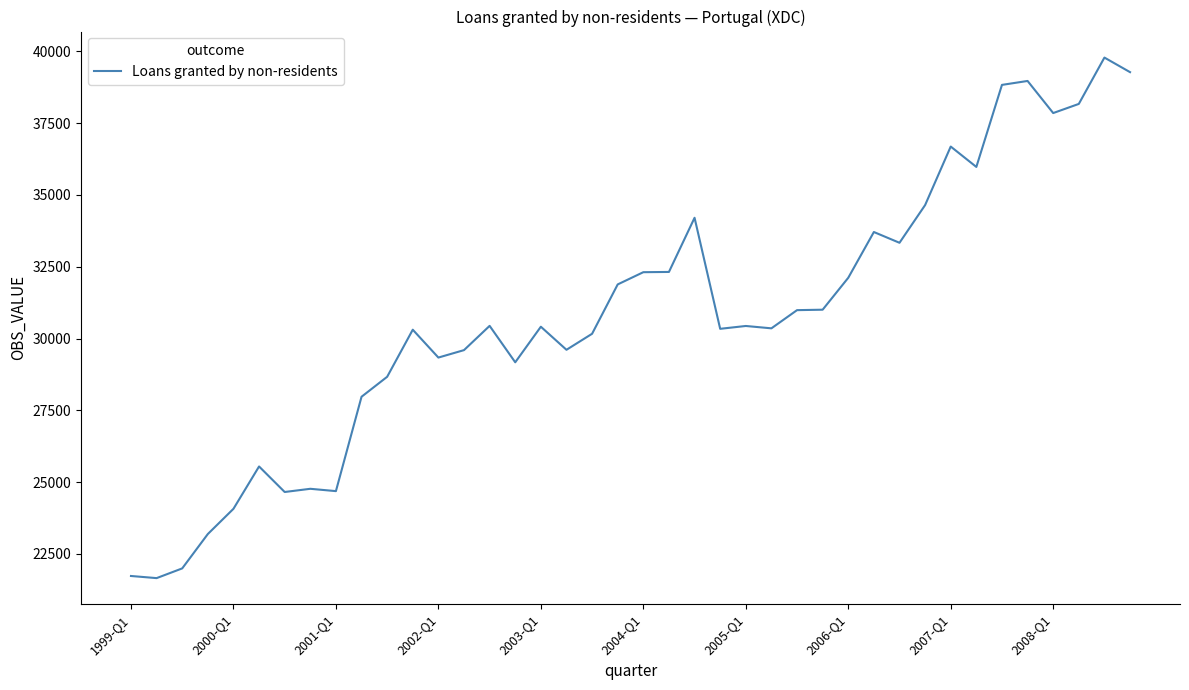

What is the difference between the maximum and minimum values?

18124.4